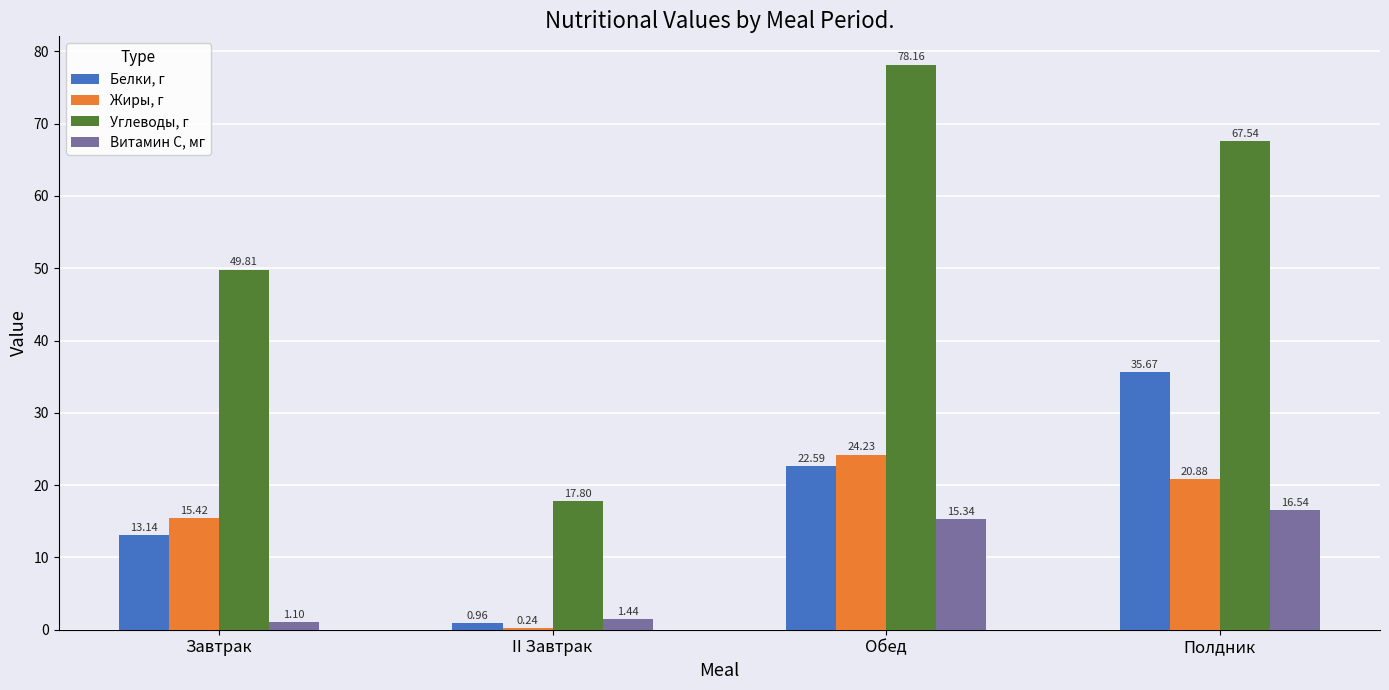

The Углеводы, г series shows 17.8 at II Завтрак. True or false?

True